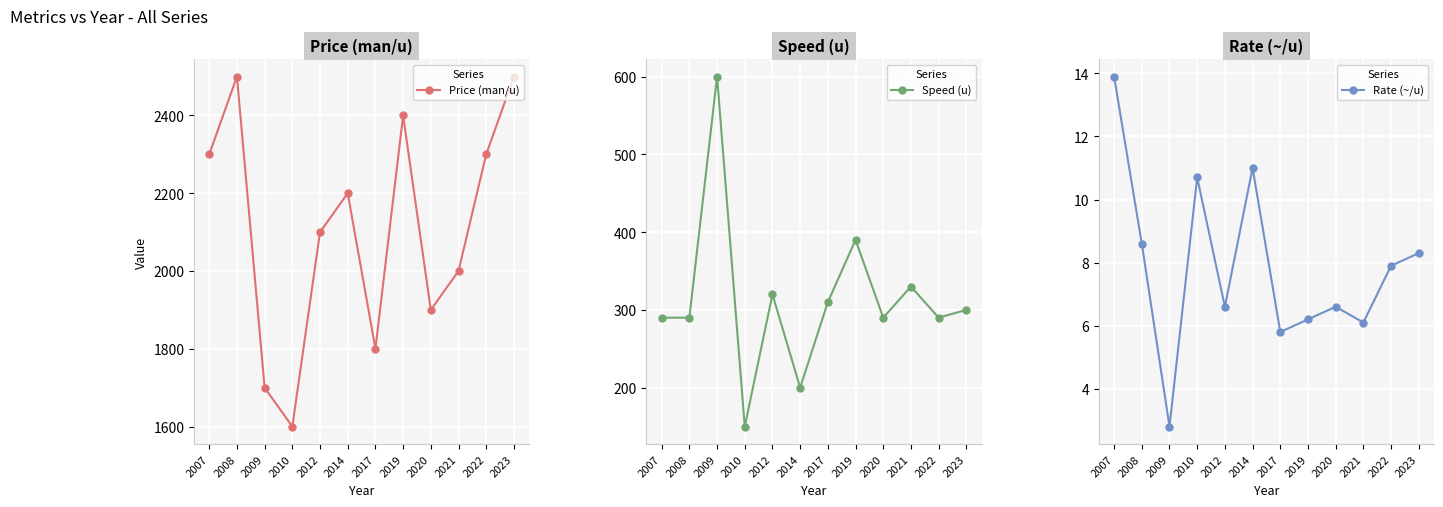

How many lines are shown in the chart?

3